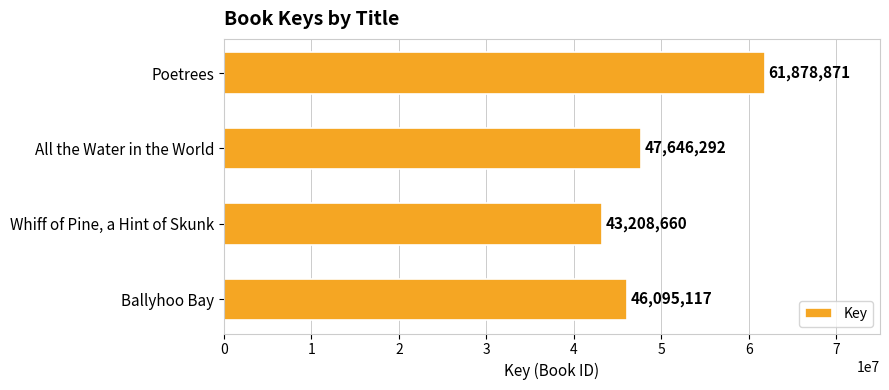

What is the average value?

49707235